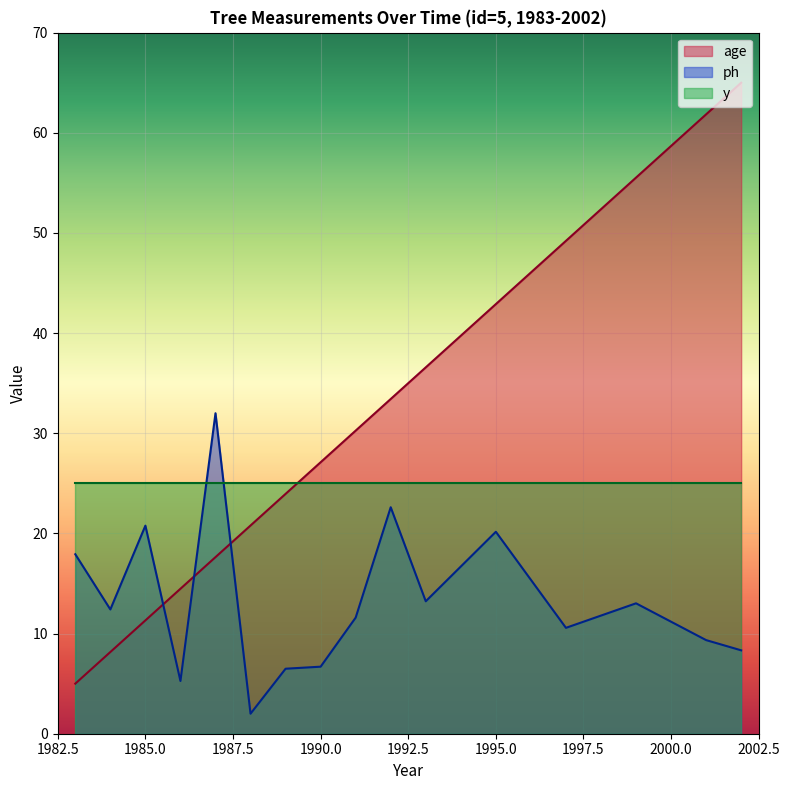

What is the spread (max minus min) of values at 1983?

12.9